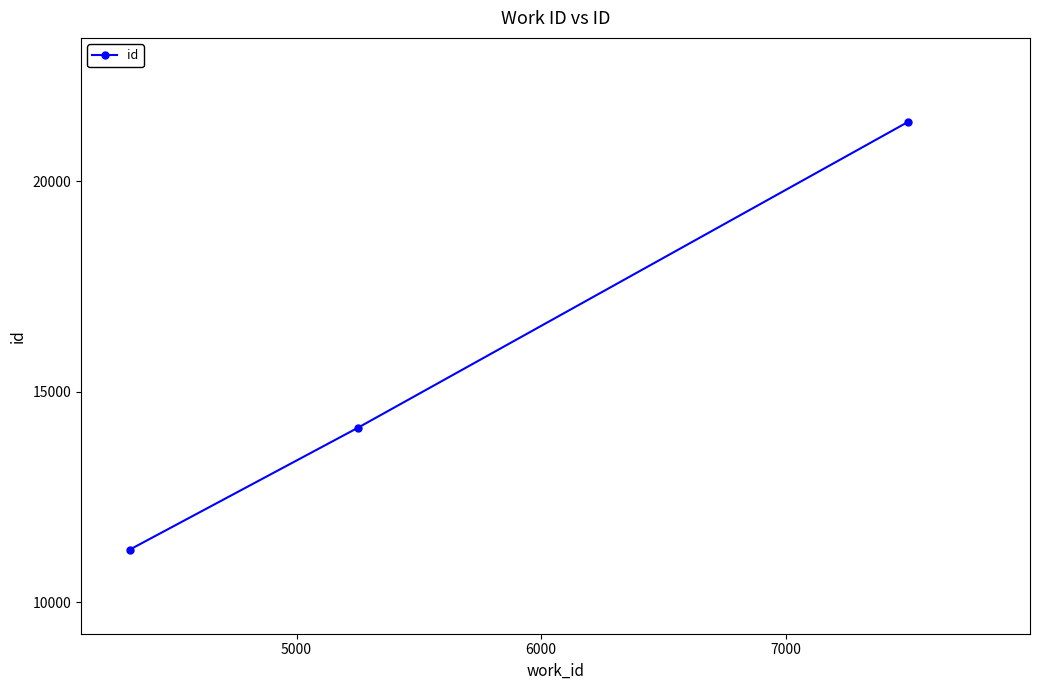

How many data points are less than 14148?

1